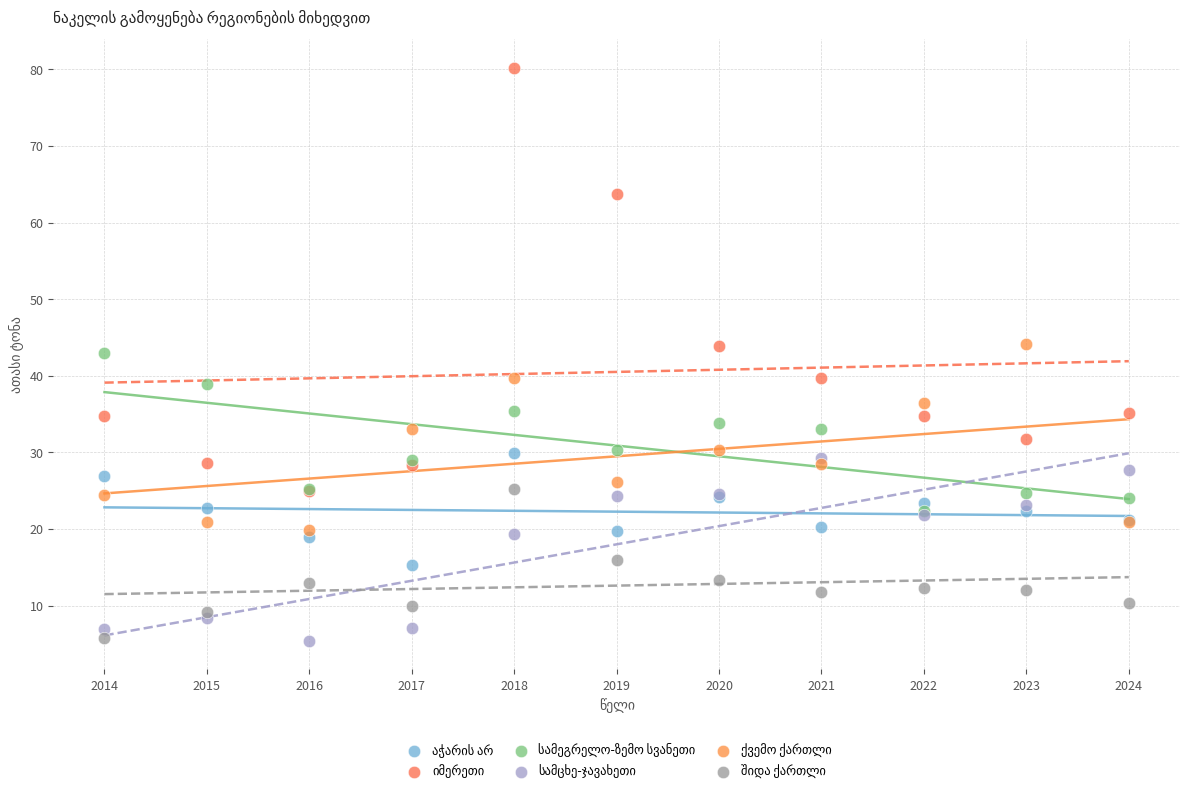

Across all series, what Y value is closest to 42?

43.0